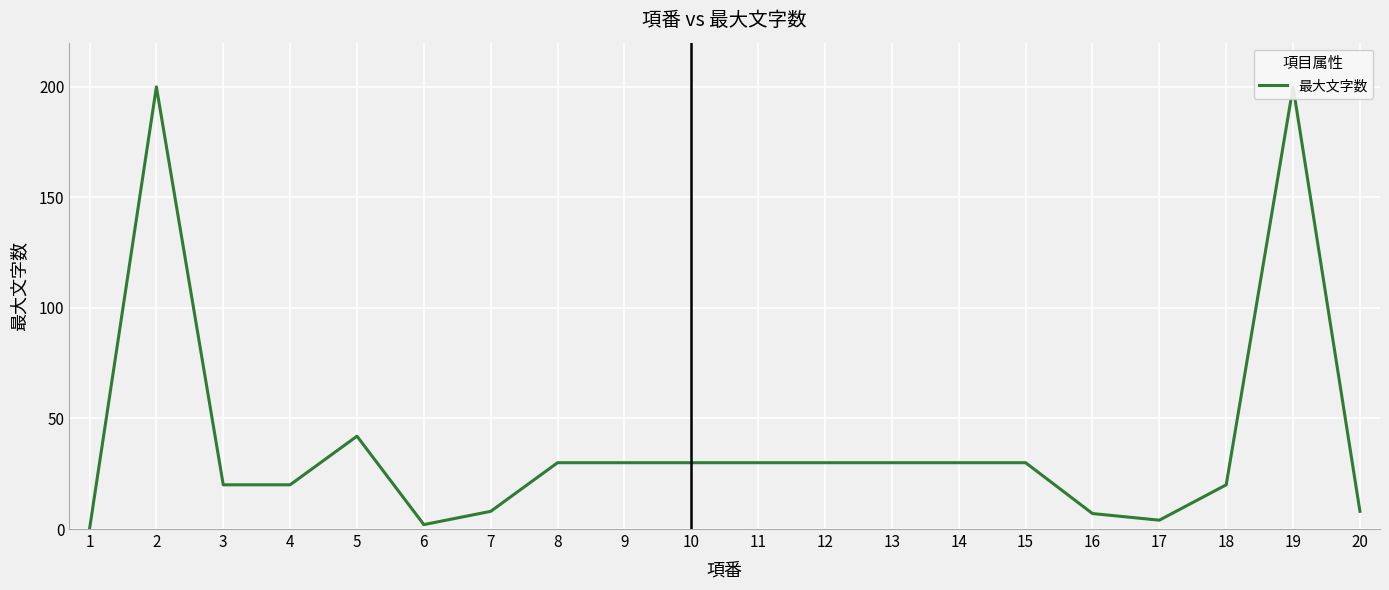

True or false: the data shows 20 at 2.

True